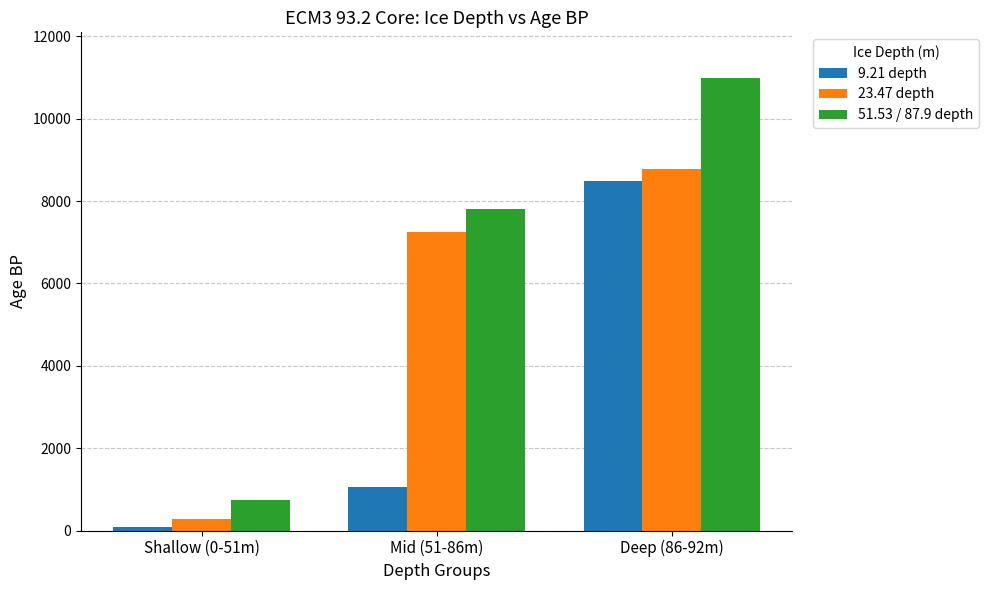

What is the total value across all series at Mid (51-86m)?

16109